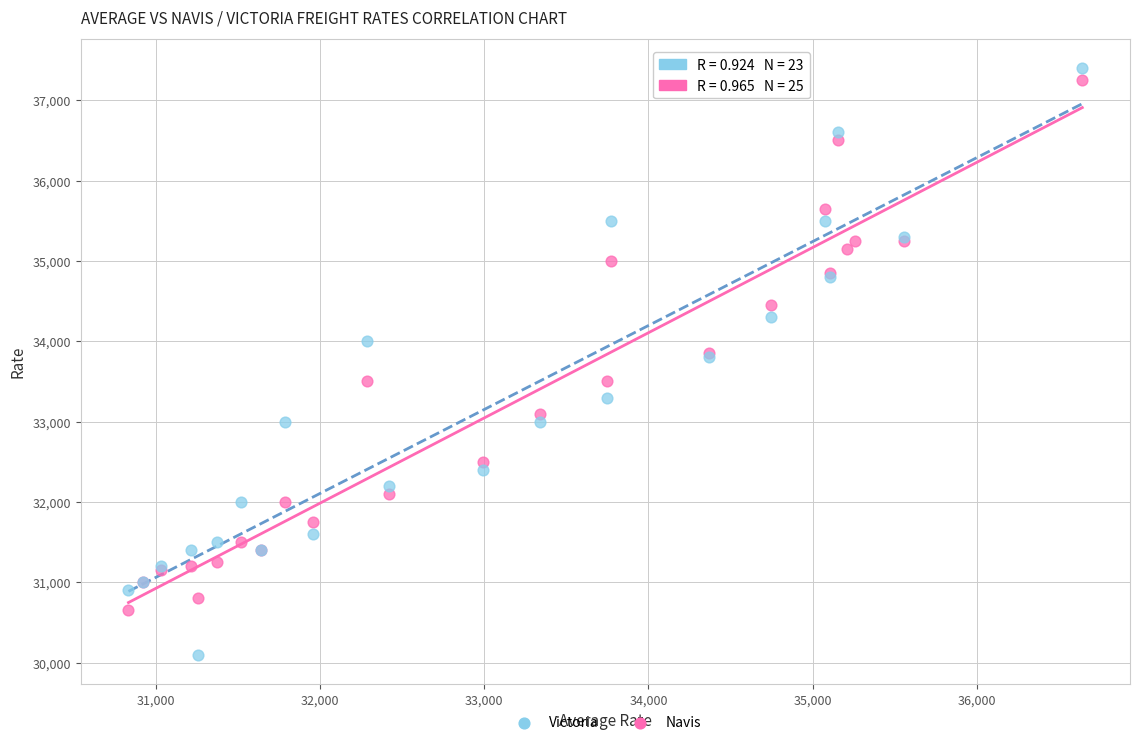

Which series contains the lowest Y value?

Victoria